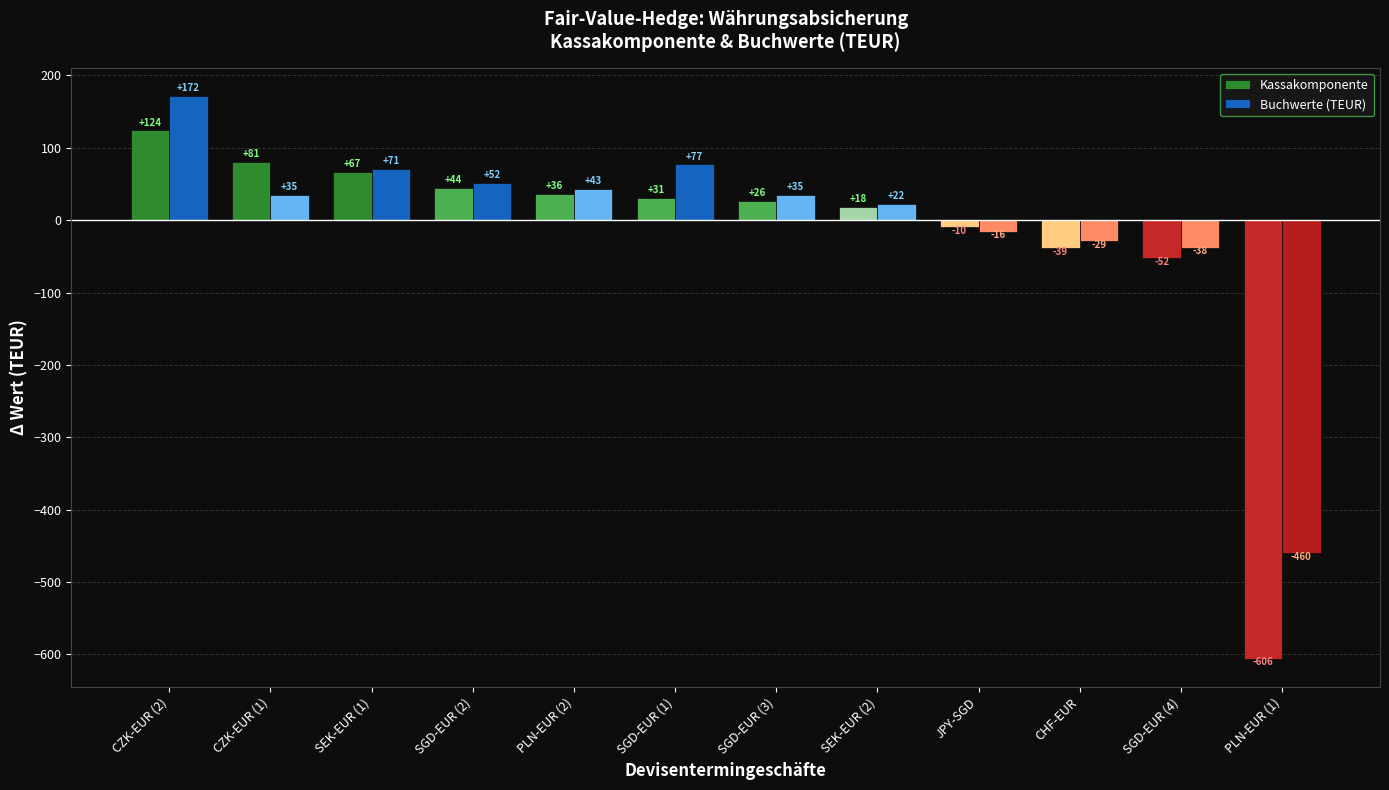

Reading right to left, transcribe all the data shown in this chart.

Kassakomponente: -606	-52	-39	-10	18	26	31	36	44	67	81	124
Buchwerte (TEUR): -460	-38	-29	-16	22	35	77	43	52	71	35	172